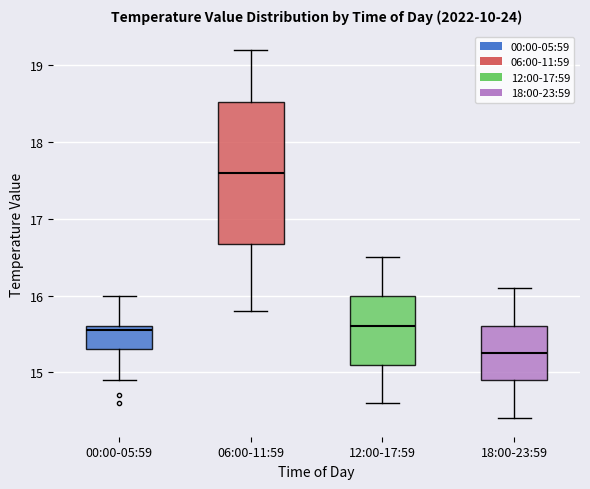

Where is the lower edge of the box for 18:00-23:59 on the y-axis? The values are not printed on the chart, so give them approximately, as read against the axis.

14.9